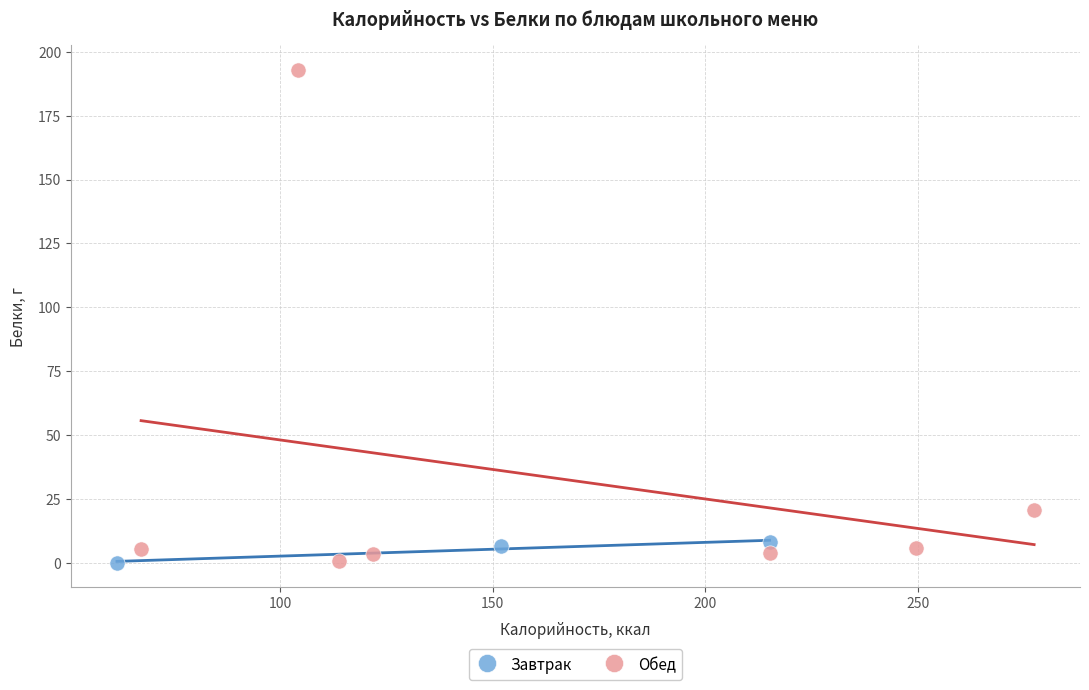

Which series has the largest Y range (max minus min)?

Обед